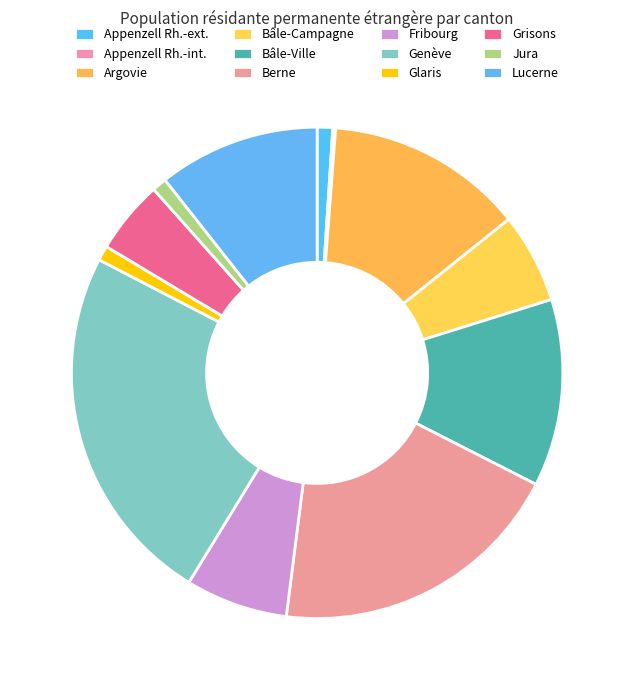

To the nearest percent, what is the difference between the largest and smallest slice percentages?

24%